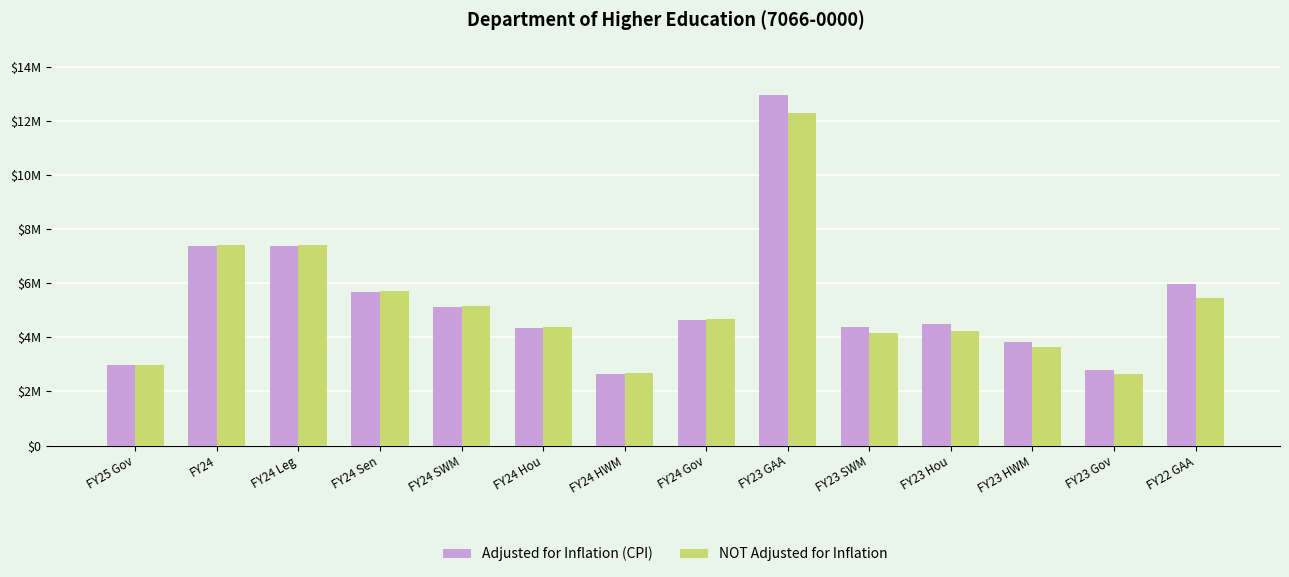

What are all the series names shown in the legend?

Adjusted for Inflation (CPI), NOT Adjusted for Inflation